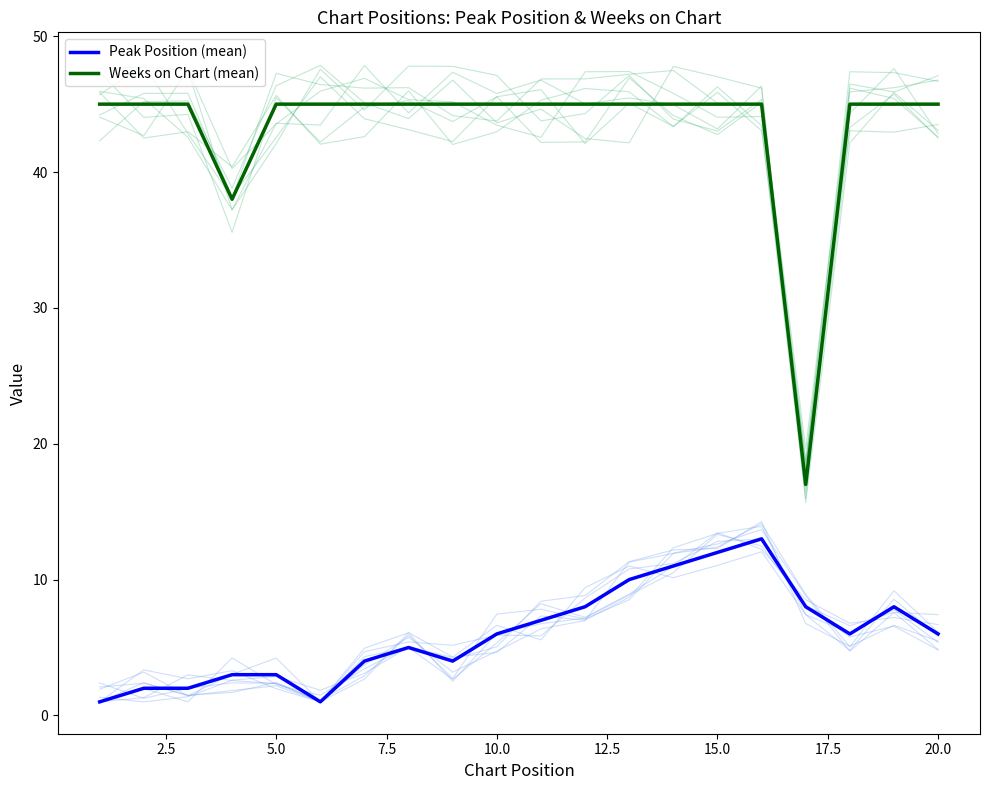

True or false: Weeks on Chart (mean) and Peak Position (mean) cross at least once.

False